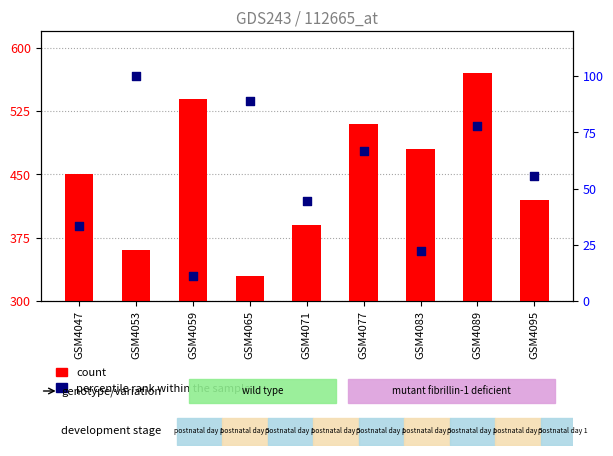

Is the value of percentile rank within the sample at GSM4059 greater than the value of count at GSM4047?

No